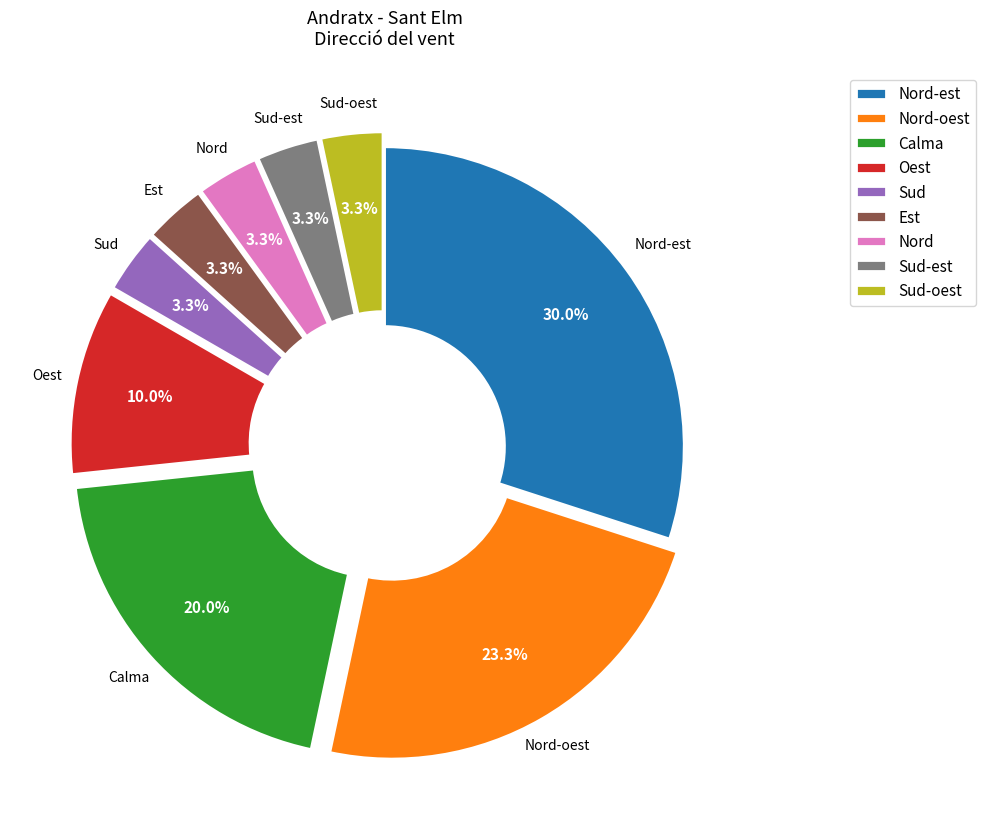

Combined, what portion of the pie is Calma and Est?

23.3%